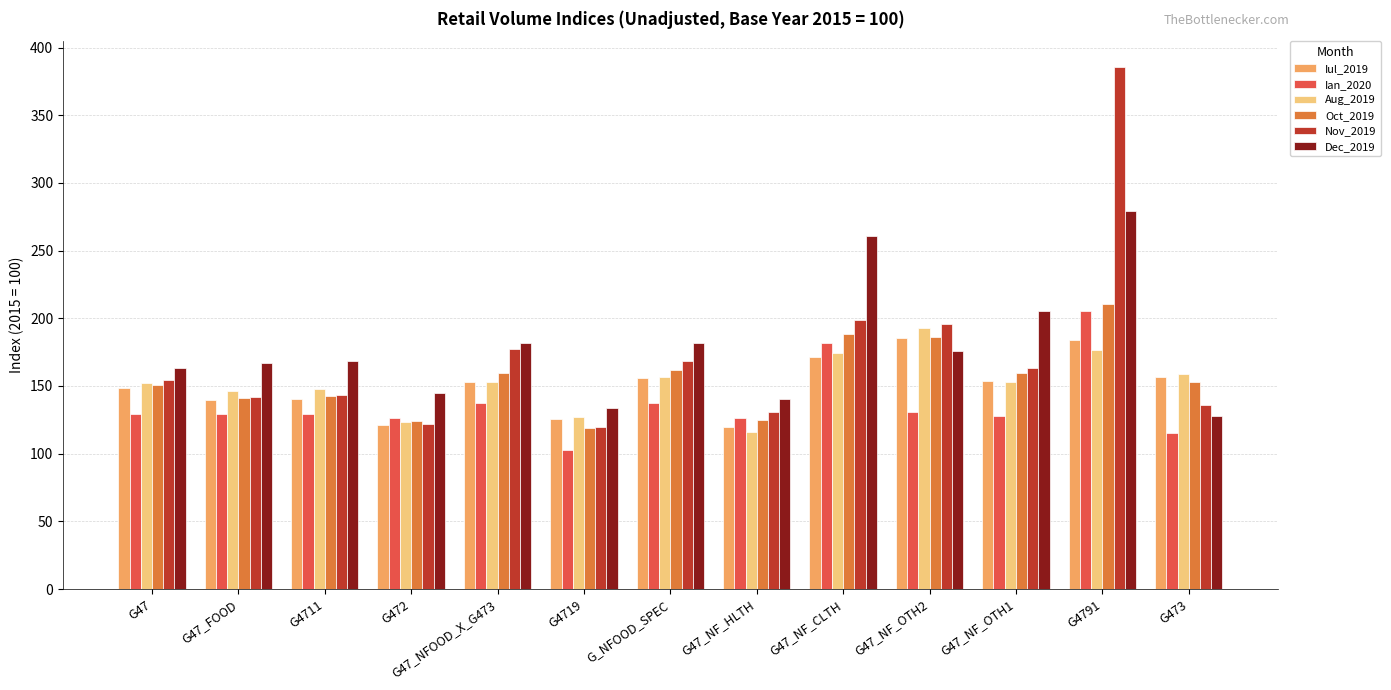

Read the Nov_2019 value at G47_NF_CLTH.

198.7